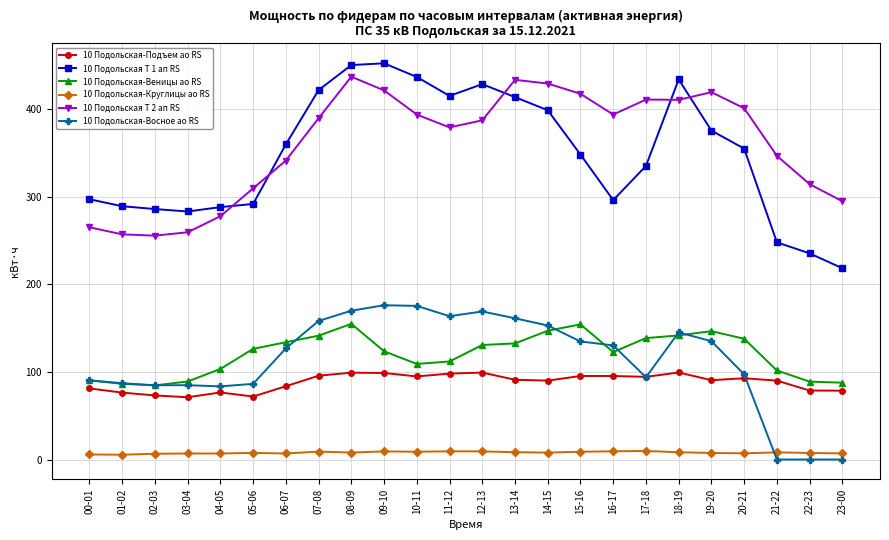

What is the sum of all 10 Подольская-Восное ао RS values?

2707.5